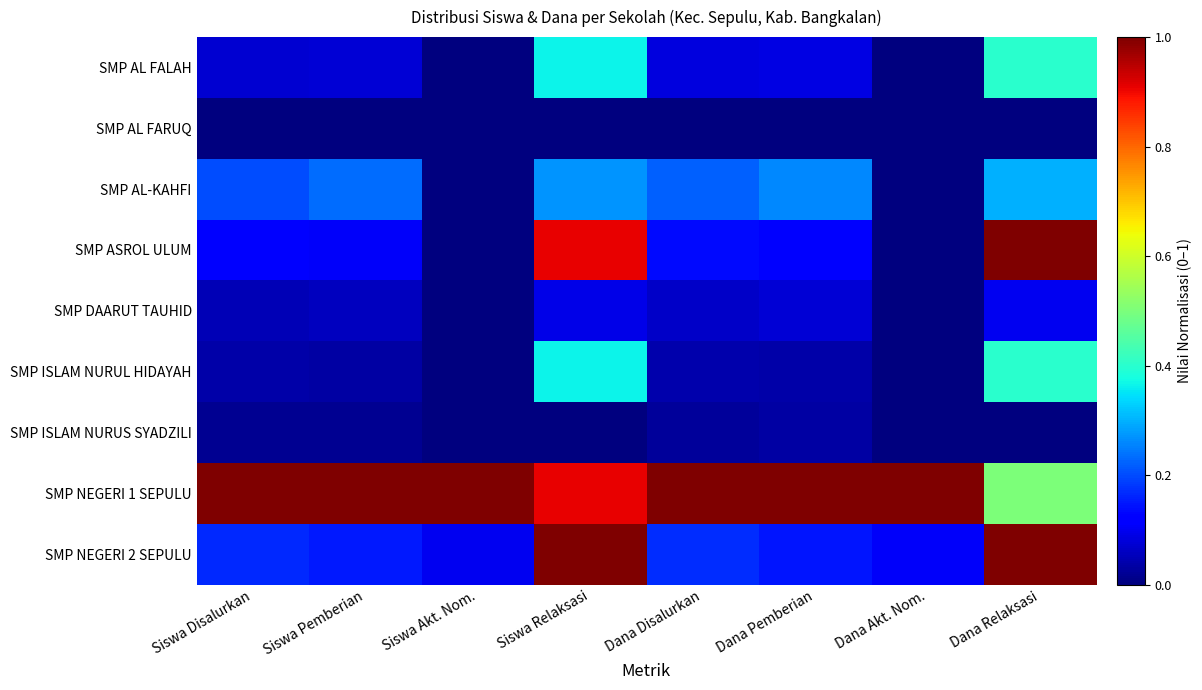

Between Siswa Relaksasi and Dana Disalurkan, which is larger?

Siswa Relaksasi